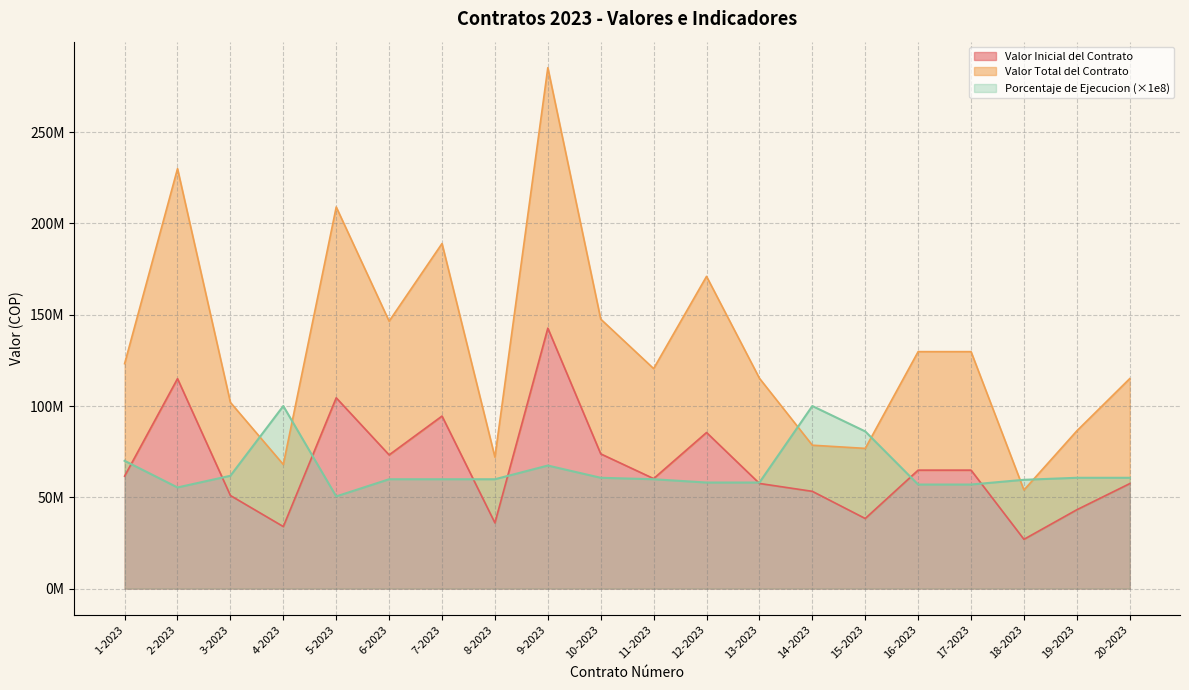

Reading left to right, what are all the values shown in this chart?

Valor Inicial del Contrato: 61600000.0	115000000.0	50985000.0	33990000.0	104500000.0	73233000.0	94500000.0	36000000.0	142640000.0	73800000.0	60255000.0	85500000.0	57600000.0	53280000.0	38400000.0	64890000.0	64890000.0	27000000.0	43200000.0	57510000.0
Valor Total del Contrato: 123200000.0	230000000.0	101970000.0	67980000.0	209000000.0	146466000.0	189000000.0	72000000.0	285280000.0	147600000.0	120510000.0	171000000.0	115200000.0	78538667.0	76800000.0	129780000.0	129780000.0	54000000.0	86400000.0	115020000.0
Porcentaje de Ejecucion: 70000000.0	55400000.0	61800000.0	100000000.0	50500000.0	59900000.0	59900000.0	59900000.0	67400000.0	60700000.0	59900000.0	58100000.0	58100000.0	100000000.0	86100000.0	57000000.0	57000000.0	59600000.0	60700000.0	60700000.0